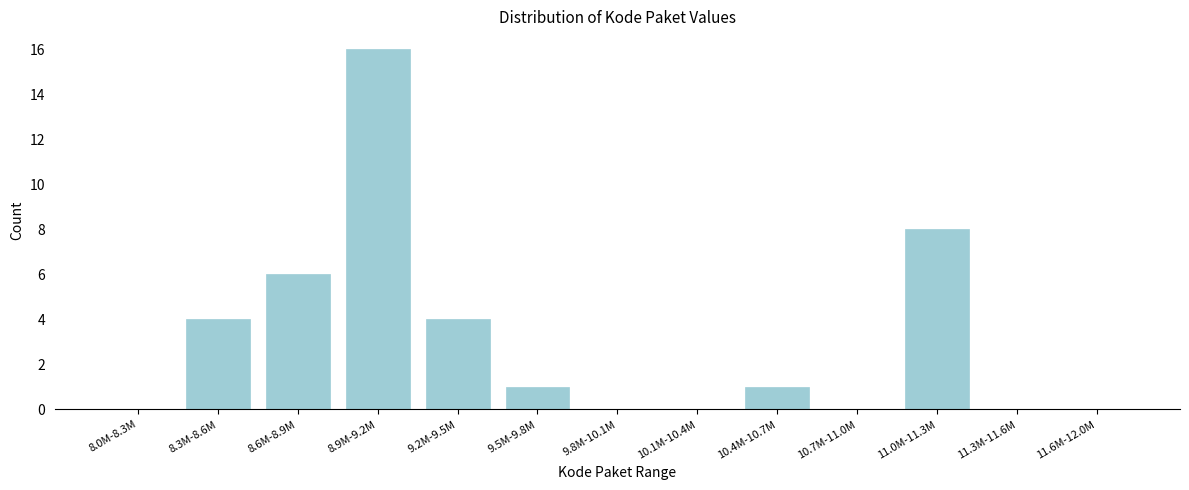

Reading left to right, extract all data points from this chart.

8.0M-8.3M=0	8.3M-8.6M=4	8.6M-8.9M=6	8.9M-9.2M=16	9.2M-9.5M=4	9.5M-9.8M=1	9.8M-10.1M=0	10.1M-10.4M=0	10.4M-10.7M=1	10.7M-11.0M=0	11.0M-11.3M=8	11.3M-11.6M=0	11.6M-12.0M=0